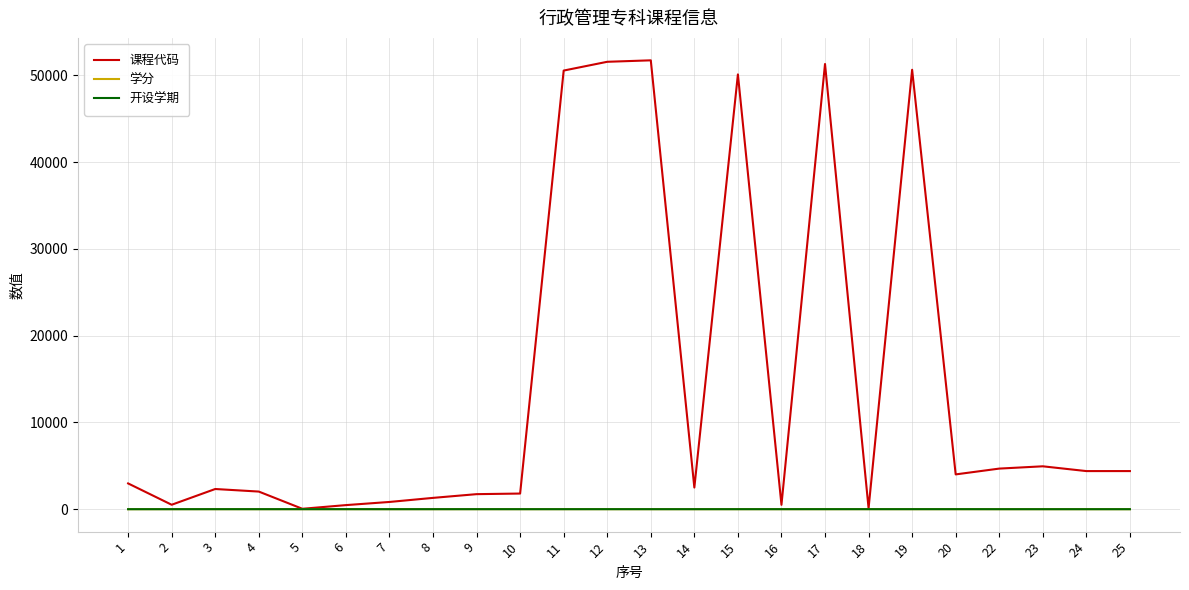

True or false: 课程代码 has more than 0 interior local peaks.

True